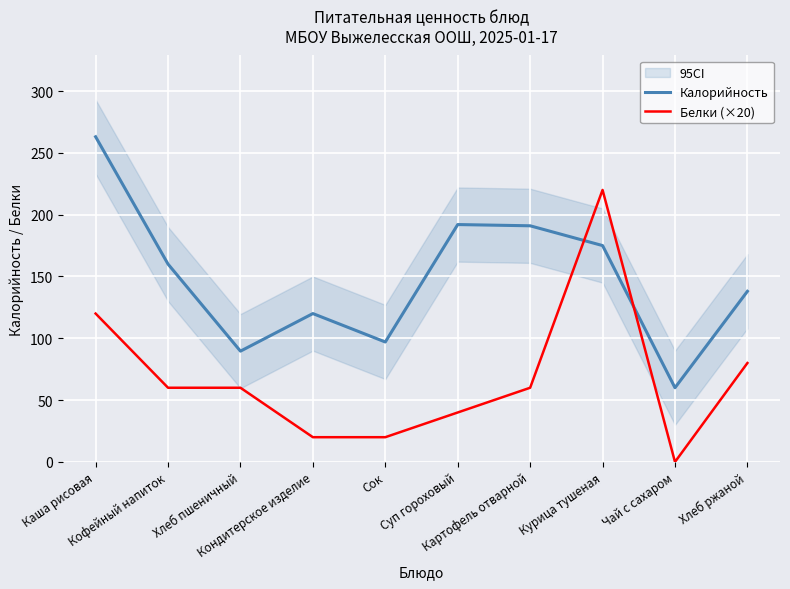

Which category has the highest value across all series?

Каша рисовая